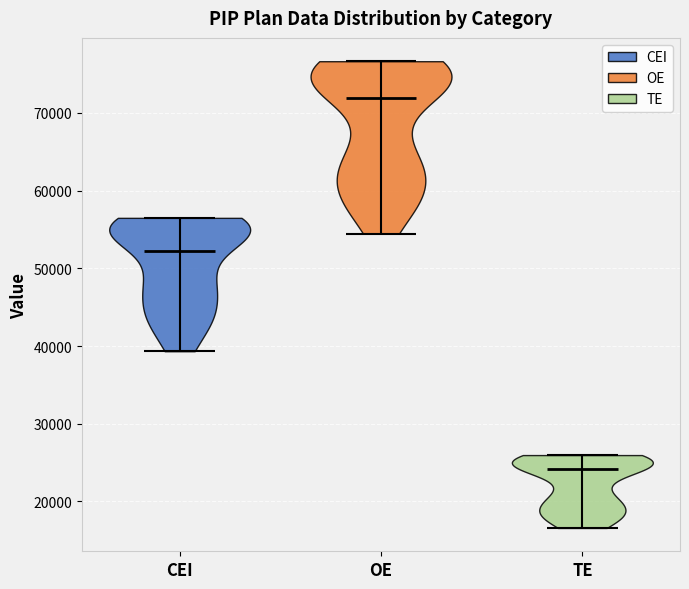

Reading left to right, read every violin against the y-axis: where its median line is, and the lowest and highest points it reaches. The values are not printed on the chart, so give them approximately, as read against the axis.

CEI: median line 52000, lowest point 39000, highest point 57000
OE: median line 72000, lowest point 54000, highest point 77000
TE: median line 24000, lowest point 17000, highest point 26000